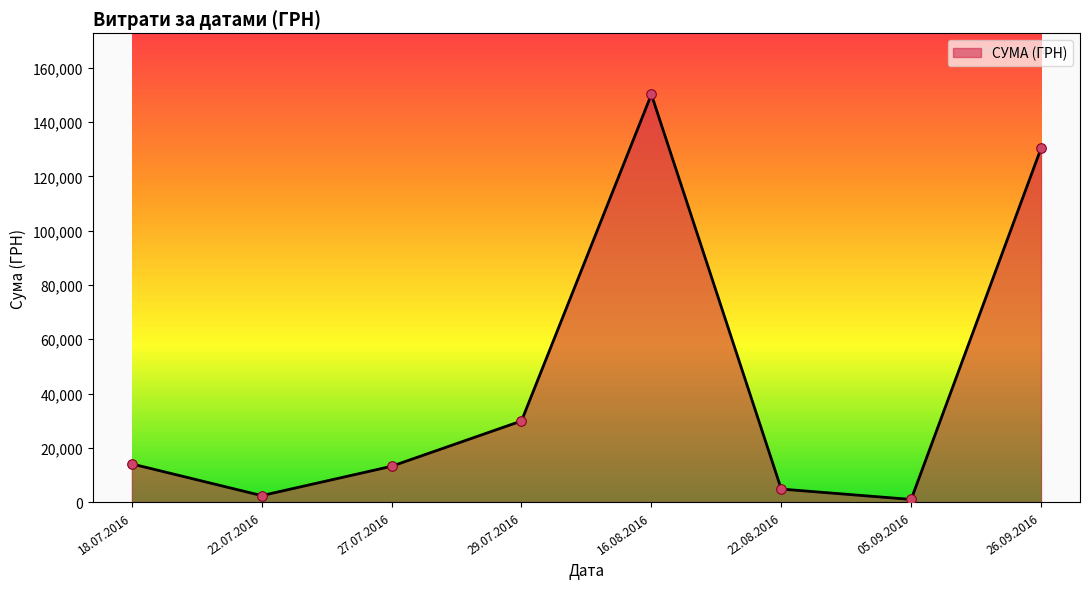

What is the change in value from 27.07.2016 to 16.08.2016?

+137028.0